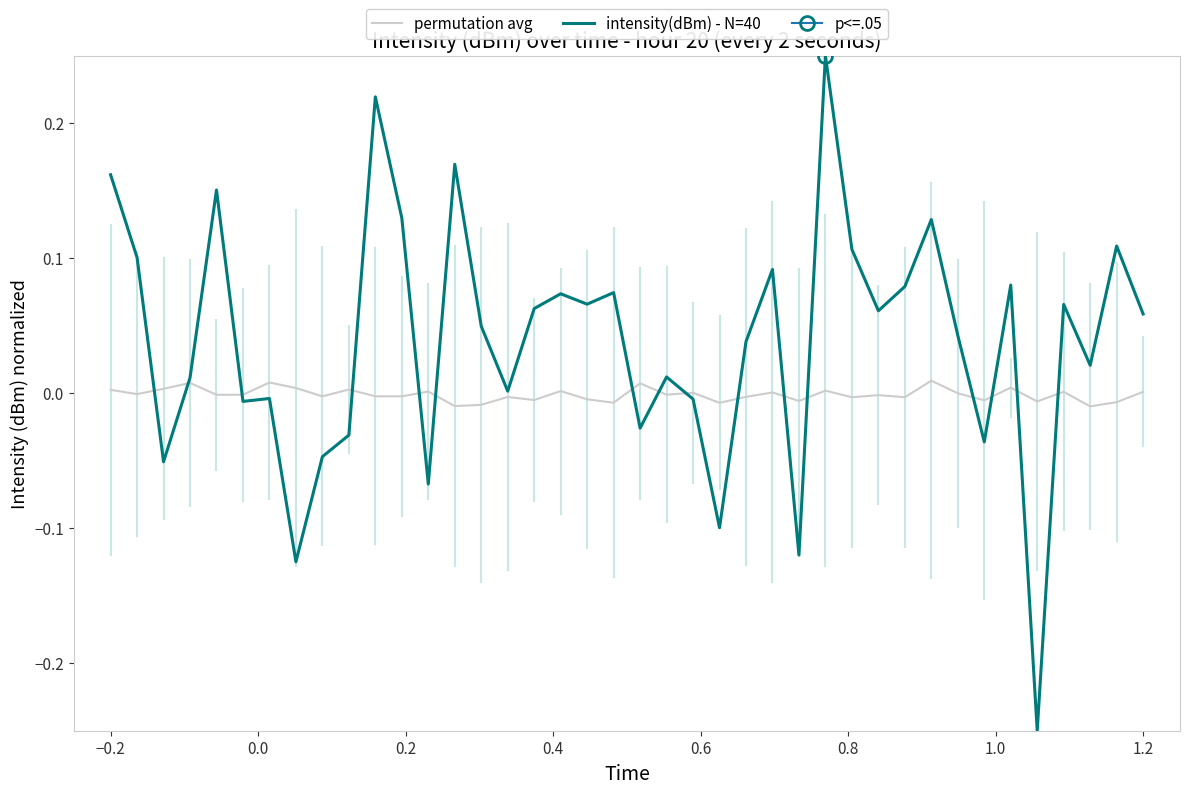

How many interior local valleys does the permutation avg series have?

15